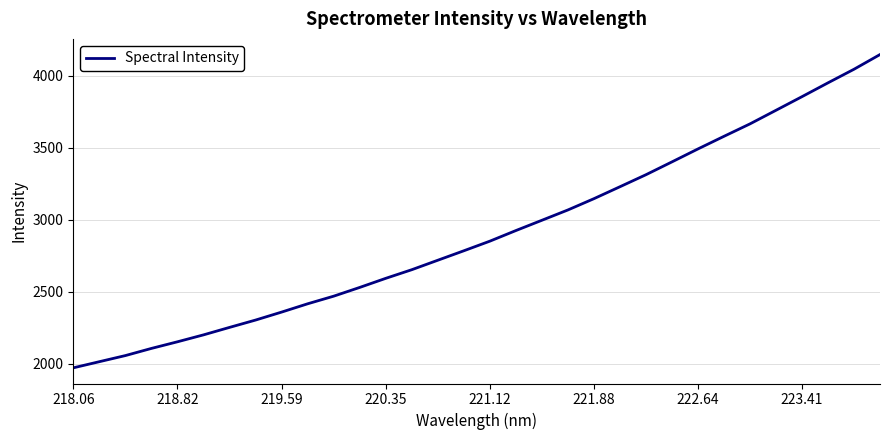

What is the maximum value shown in the chart?

4145.4